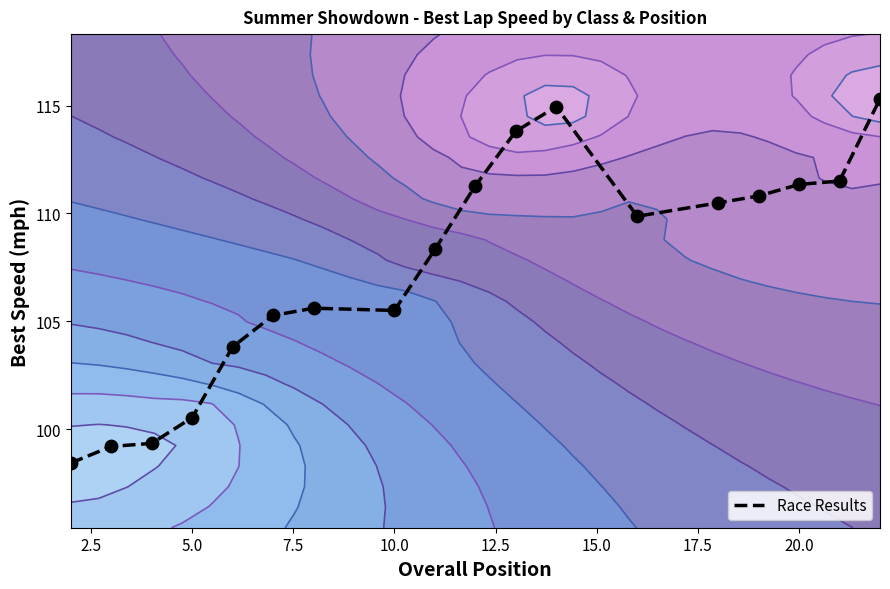

What is the average value?

107.5